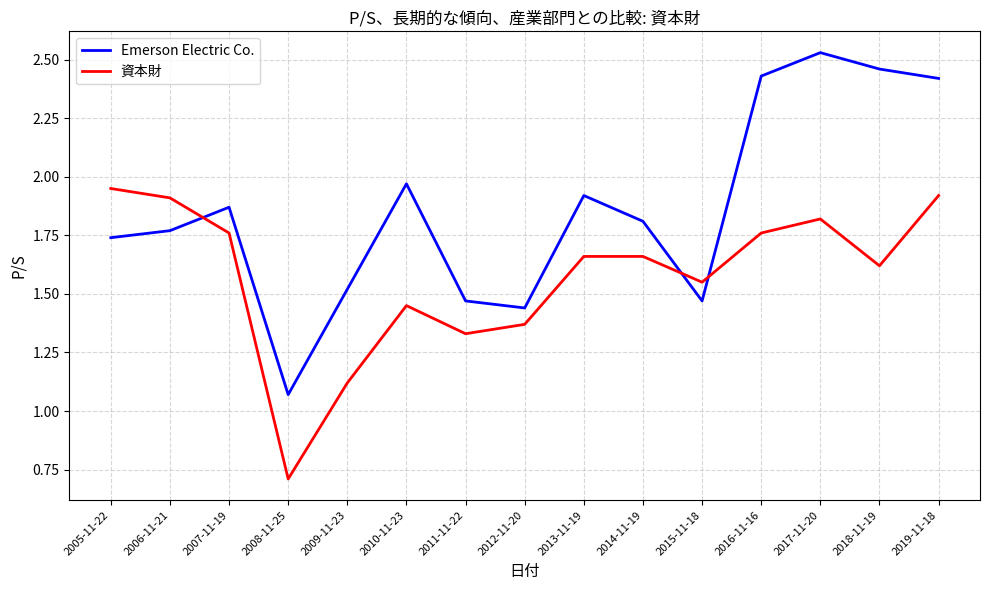

How many lines are shown in the chart?

2